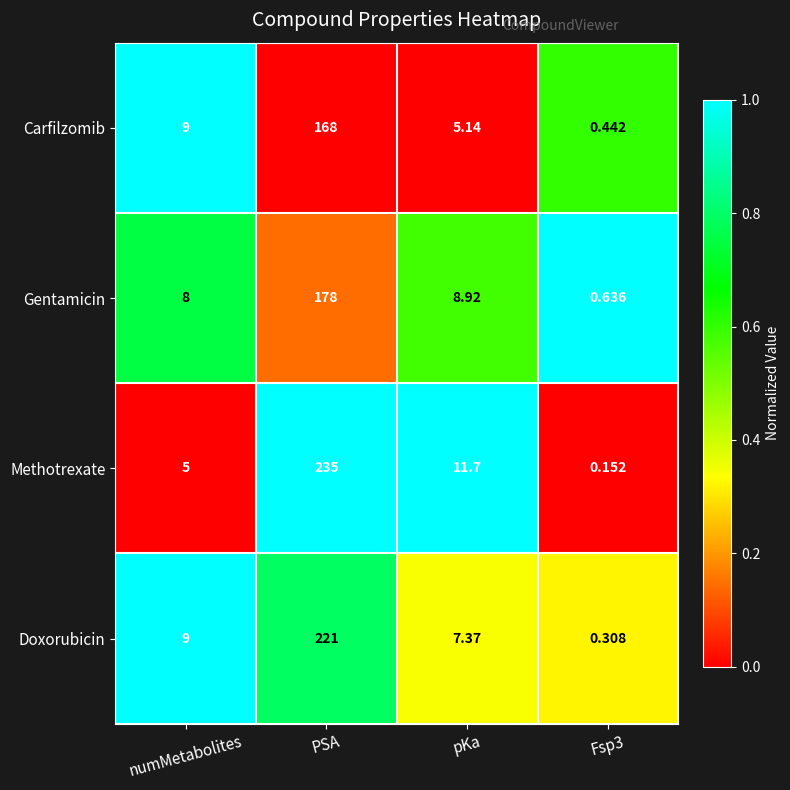

Which series has the widest spread of values?

Methotrexate